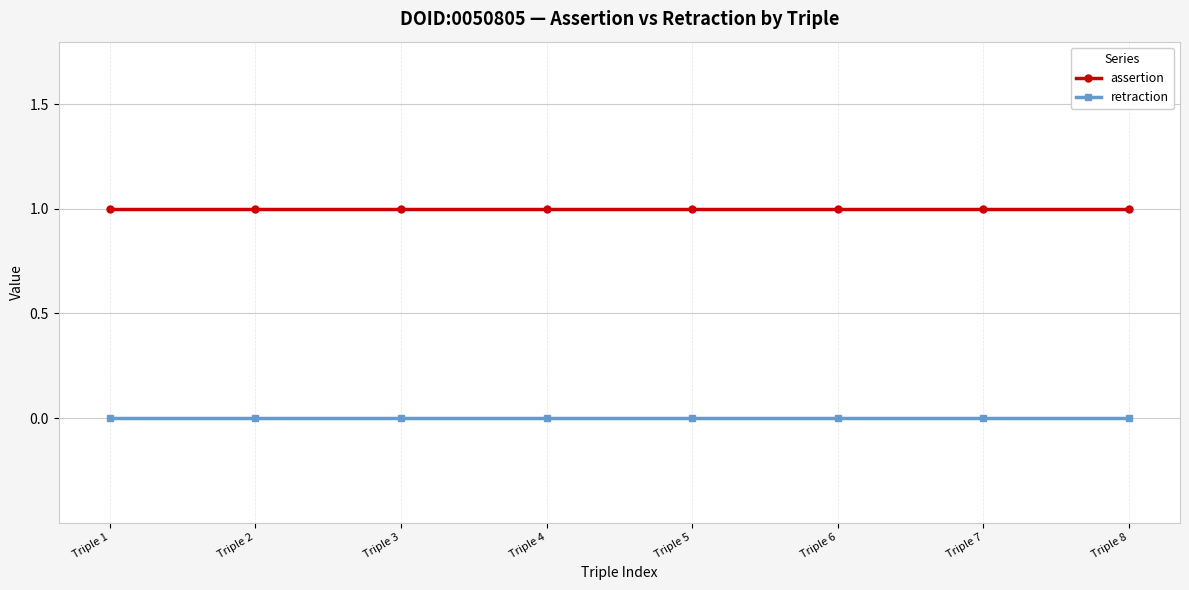

The retraction series shows 0 at Triple 8. True or false?

True